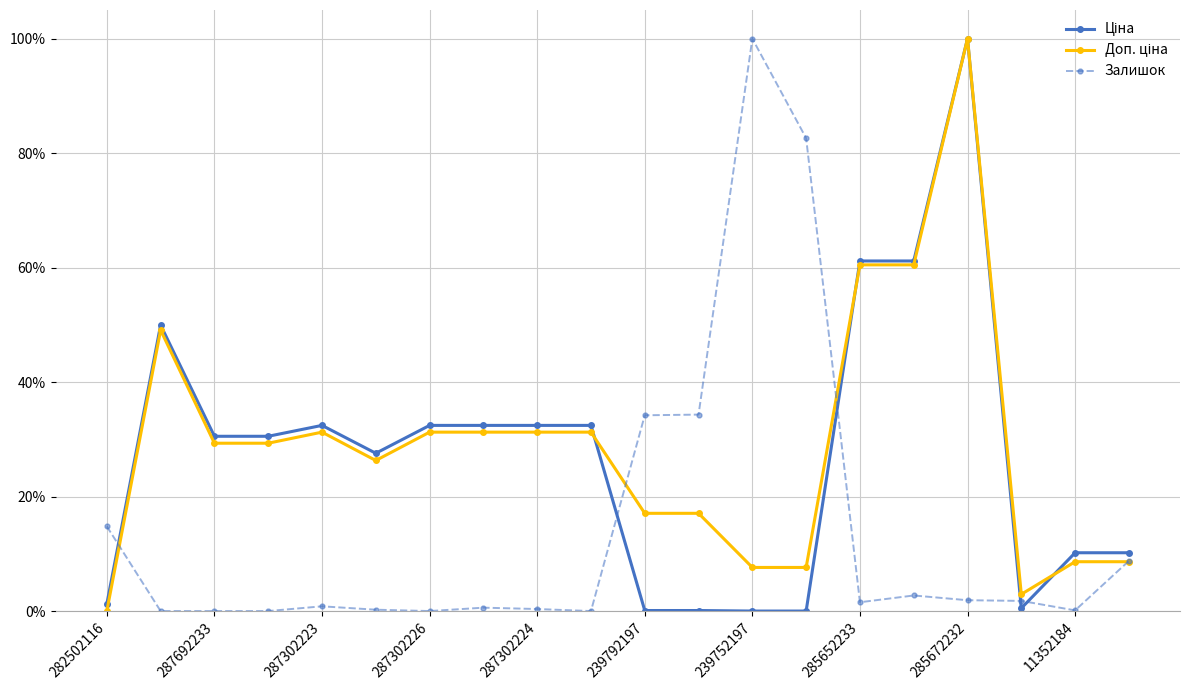

Where is Залишок nearest to the value 0?

287692233